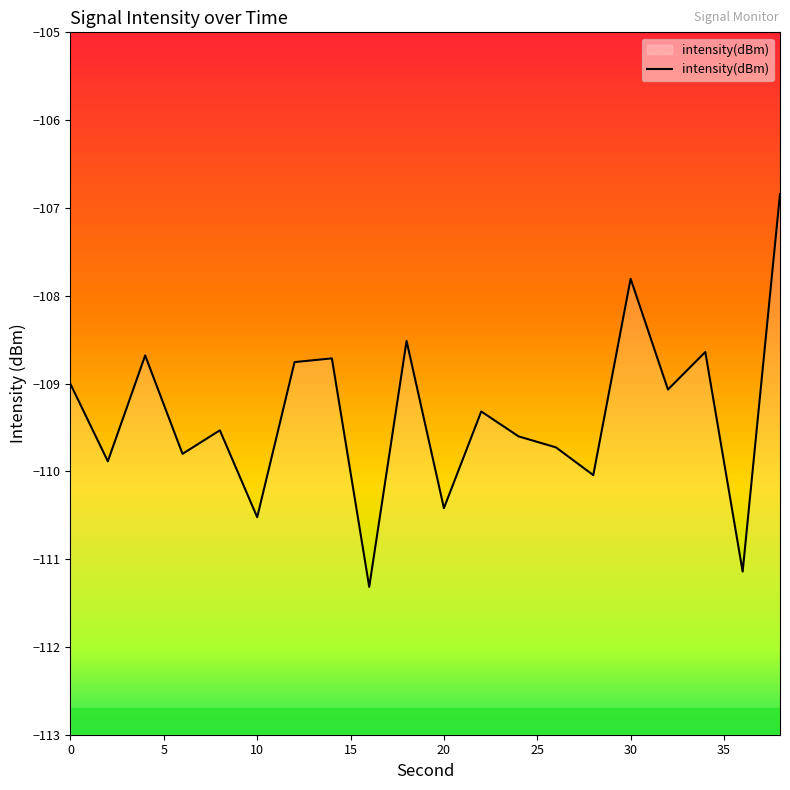

What is the smallest value displayed?

-111.3